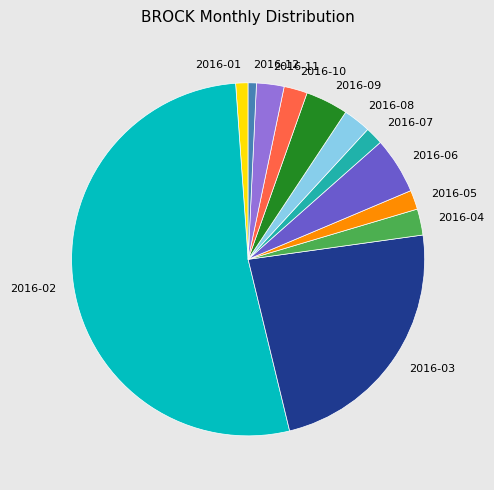

What is the ratio of the value at 2016-02 to the value at 2016-07?

32.2